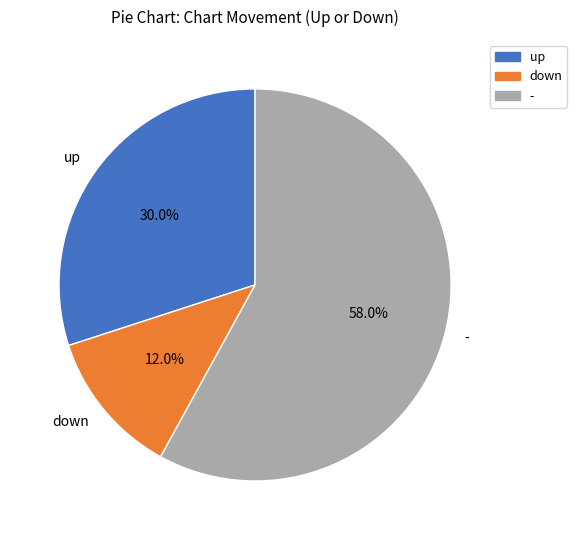

What percentage is the up slice, to the nearest percent?

30%